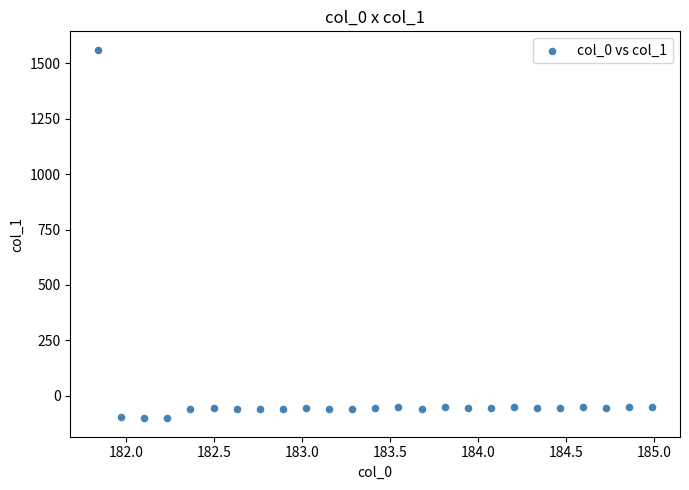

What is the range of Y values (max minus min)?

1663.6